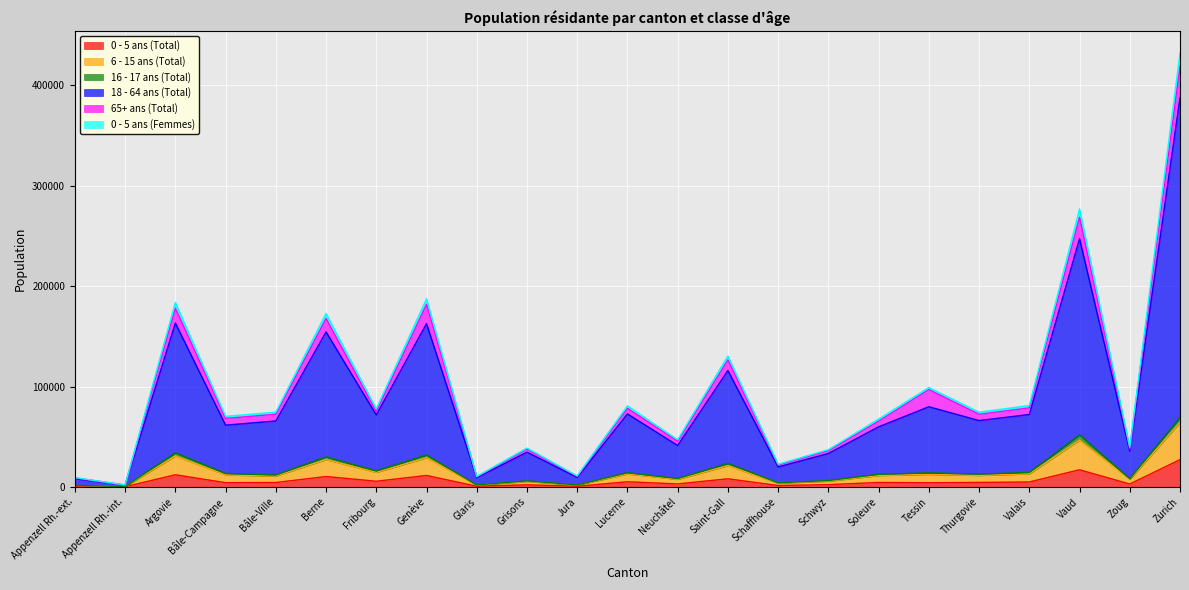

True or false: 16 - 17 ans (Total) and 0 - 5 ans (Total) cross at least once.

False